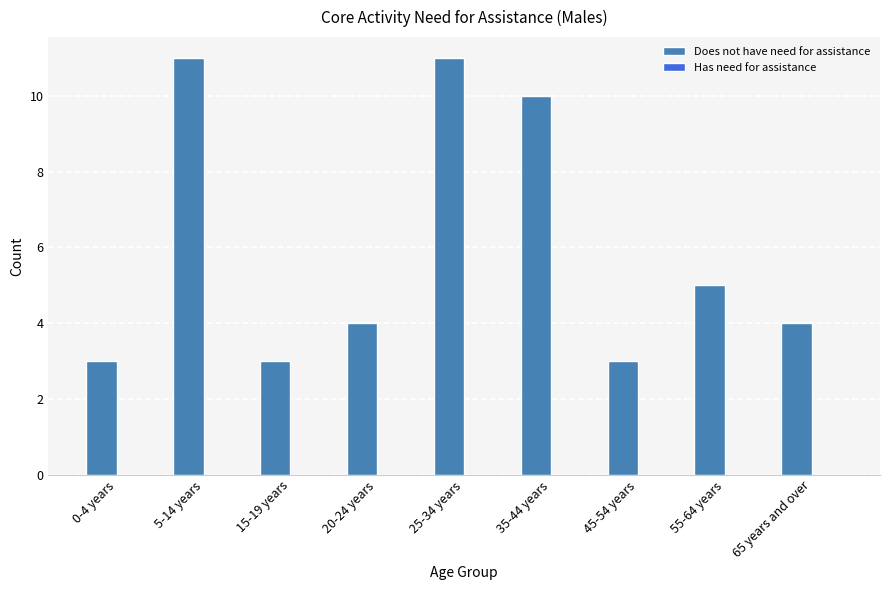

What is the value of the 2nd bar from the left?

11